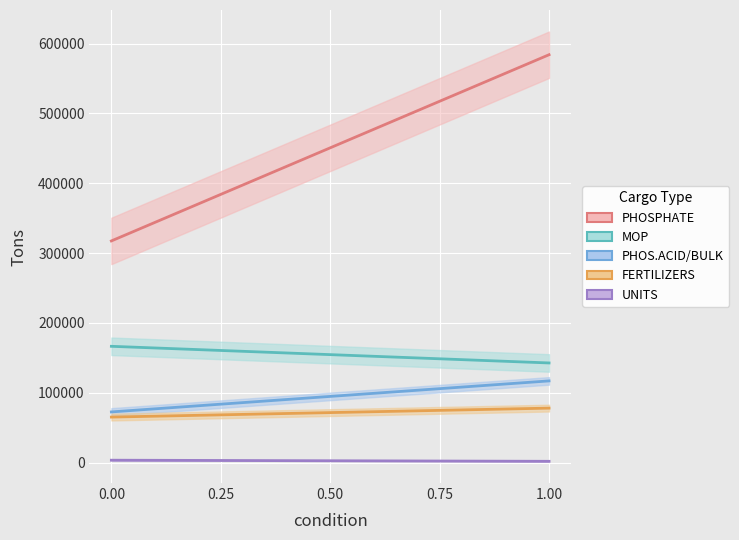

How many categories are shown in the chart?

12